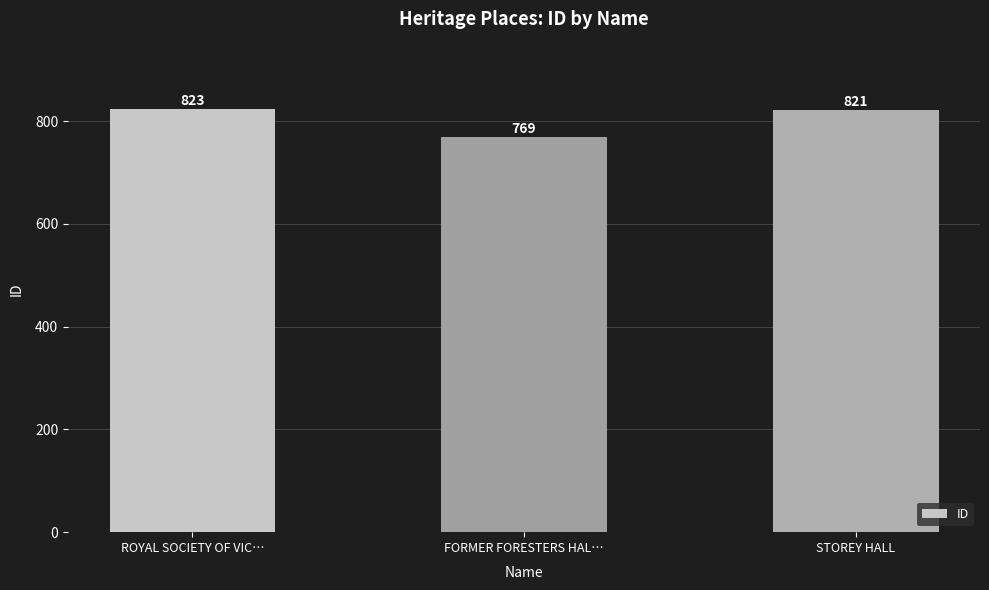

The chart shows a value of 769 at FORMER FORESTERS HAL…. True or false?

True